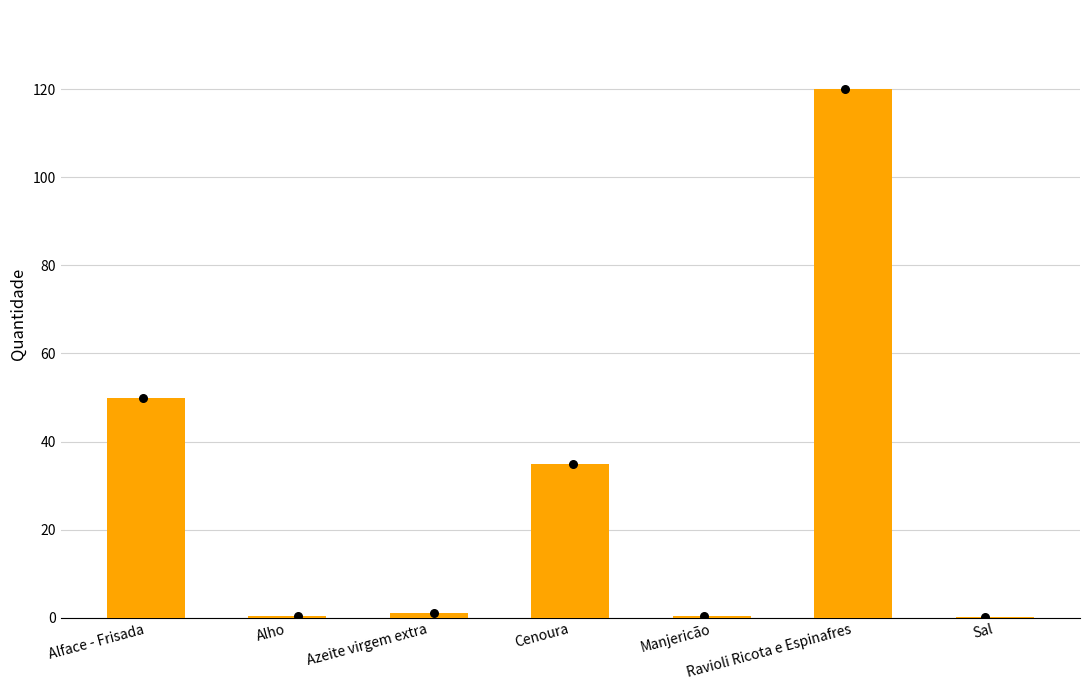

Which has a higher value, Azeite virgem extra or Alface - Frisada?

Alface - Frisada